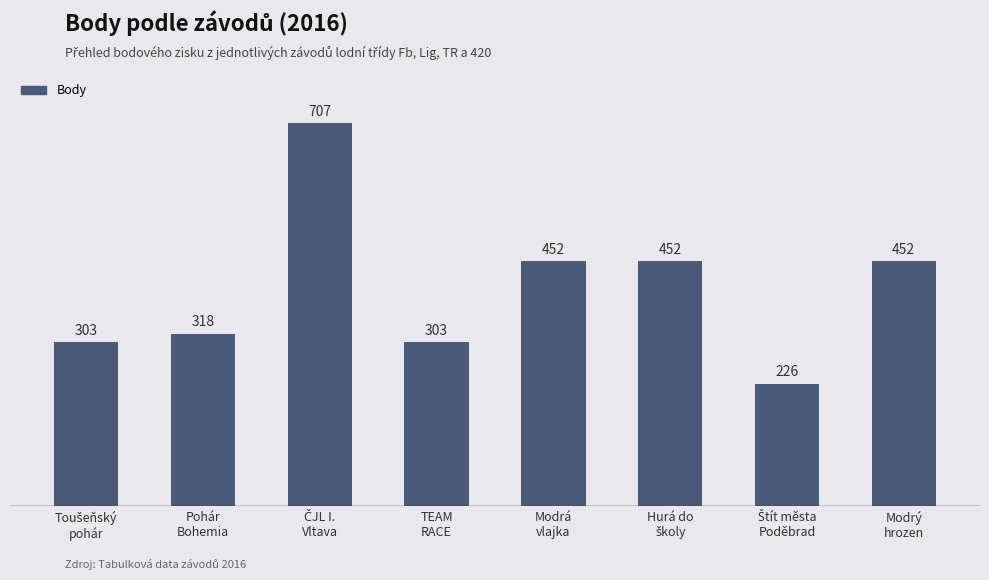

What is the value of the 1st bar from the left?

303